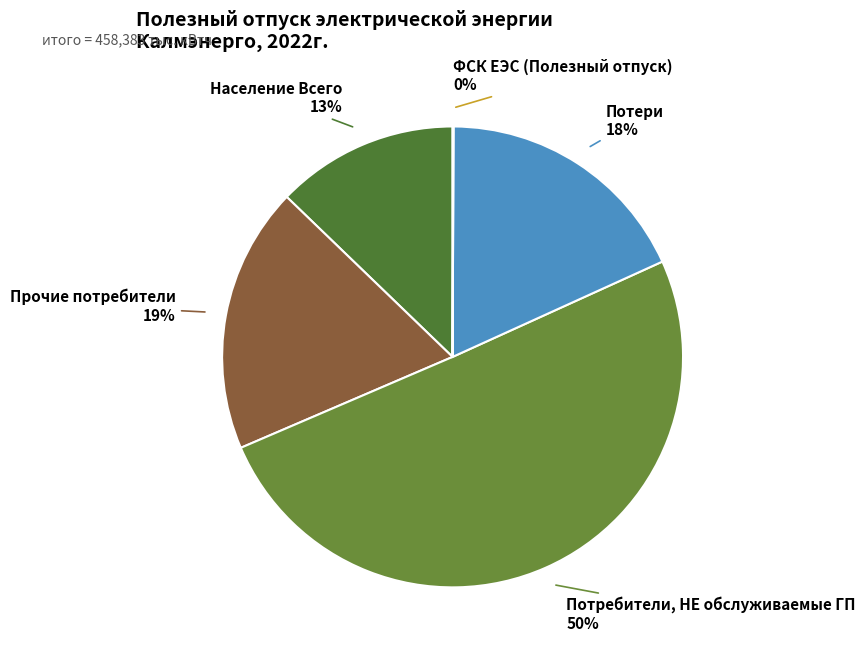

To the nearest percent, what is the combined percentage of Потребители, НЕ обслуживаемые ГП and Население Всего?

63%